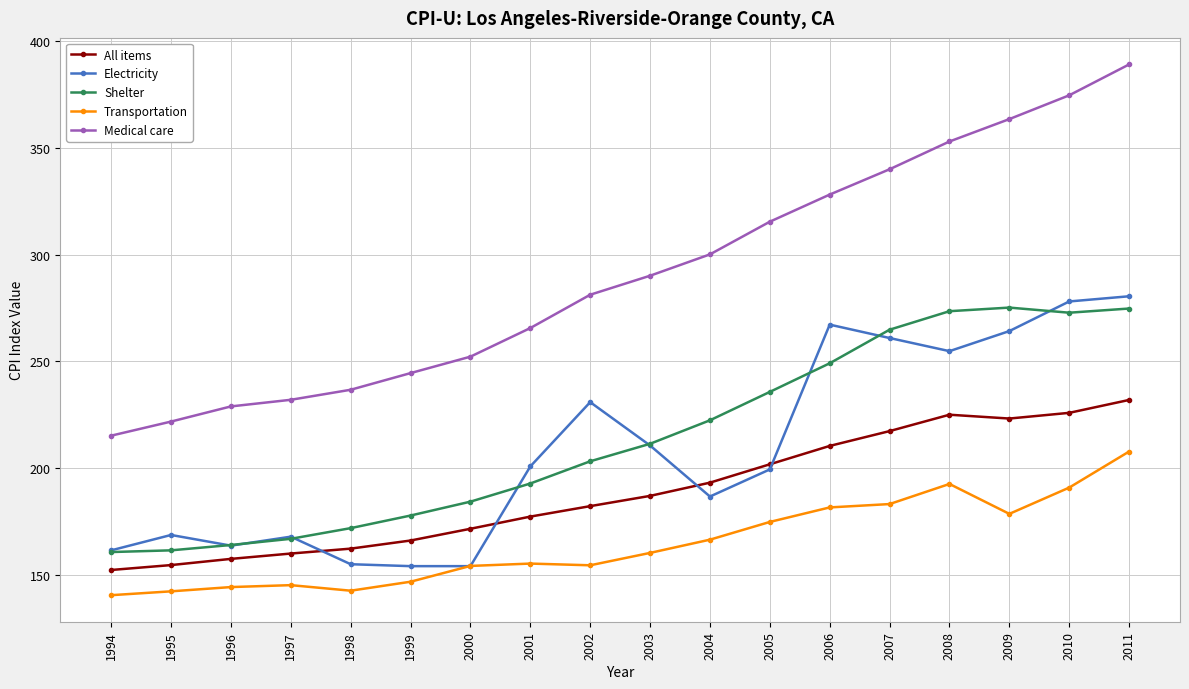

Is it true that Electricity equals 80.0 at 2007?

False